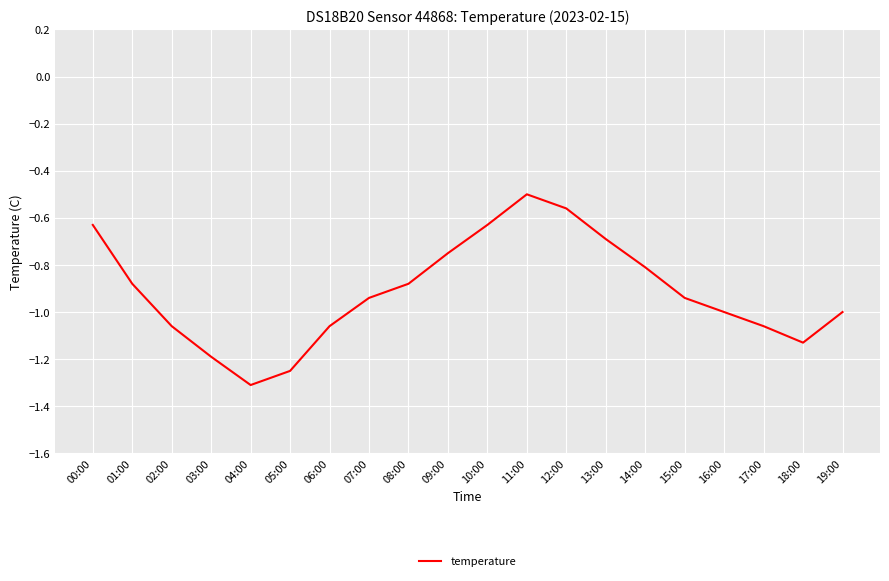

Between 02:00 and 12:00, which is larger?

12:00